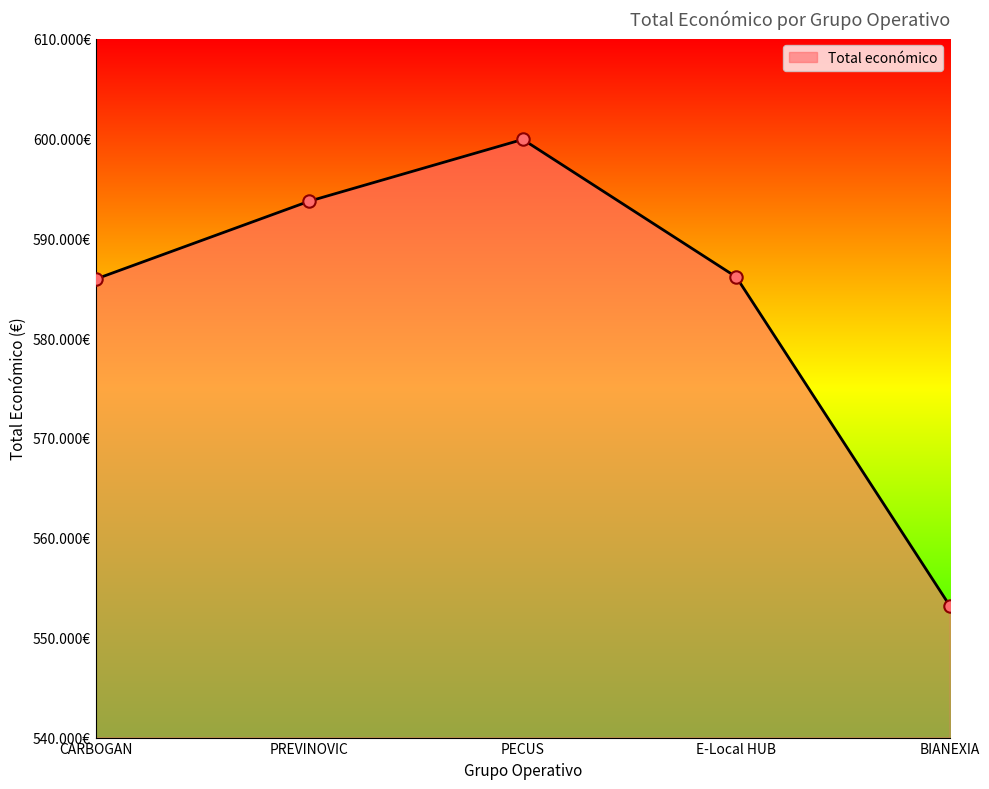

Between PECUS and CARBOGAN, which is larger?

PECUS